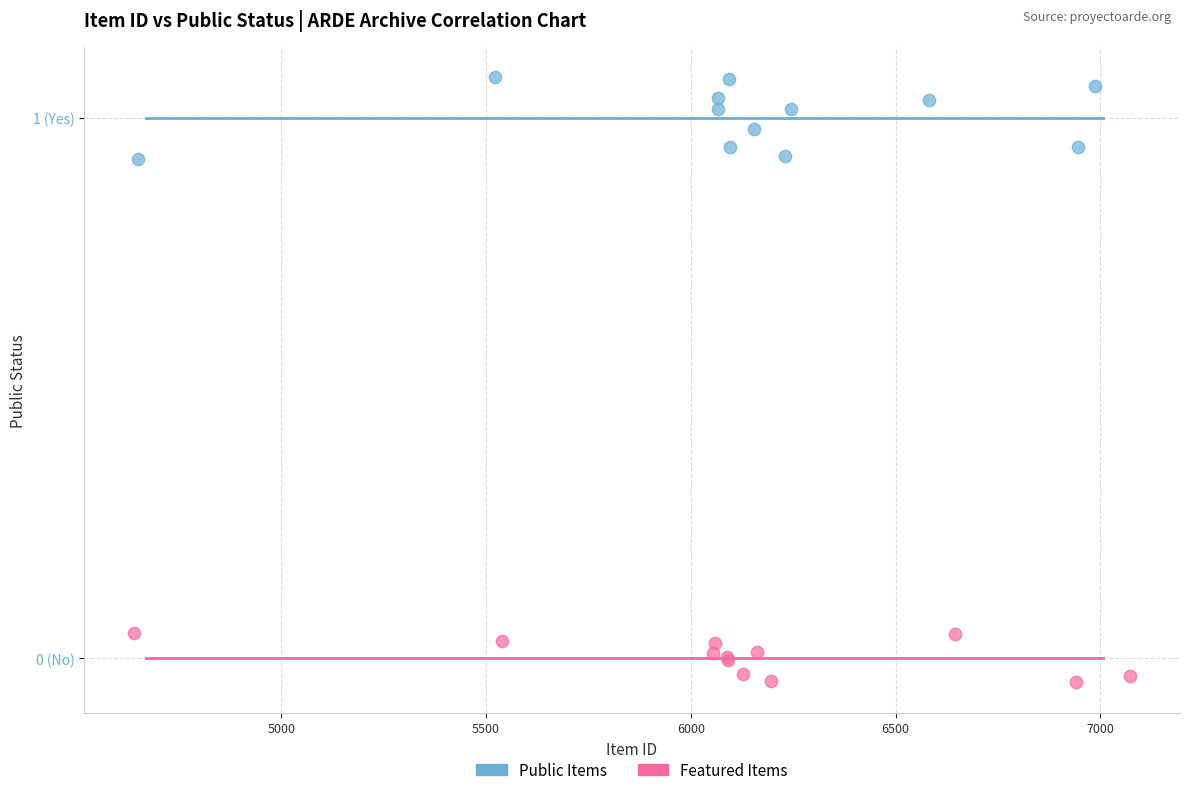

Which series contains the highest Y value?

Public Items